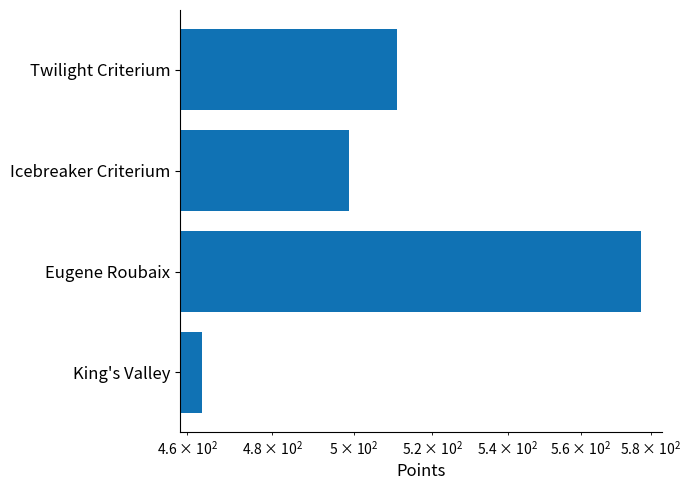

What is the sum of all values?

2050.0